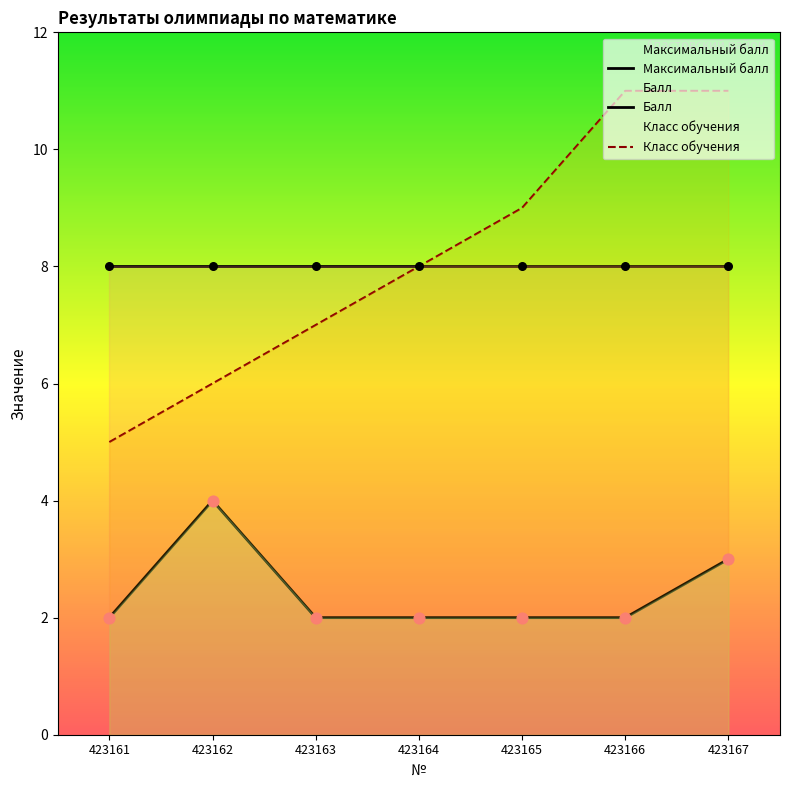

Is the value of Балл at 423165 greater than the value of Максимальный балл at 423163?

No